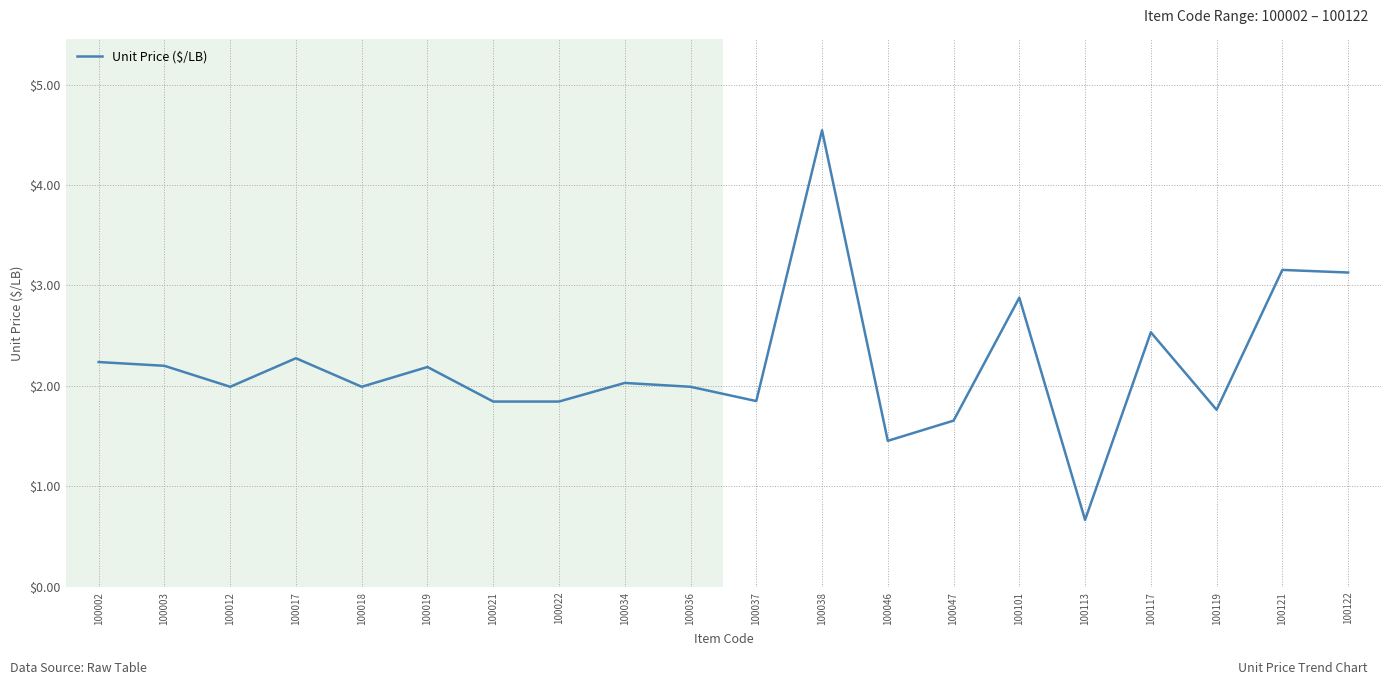

What is the ratio of the value at 100122 to the value at 100037?

1.7